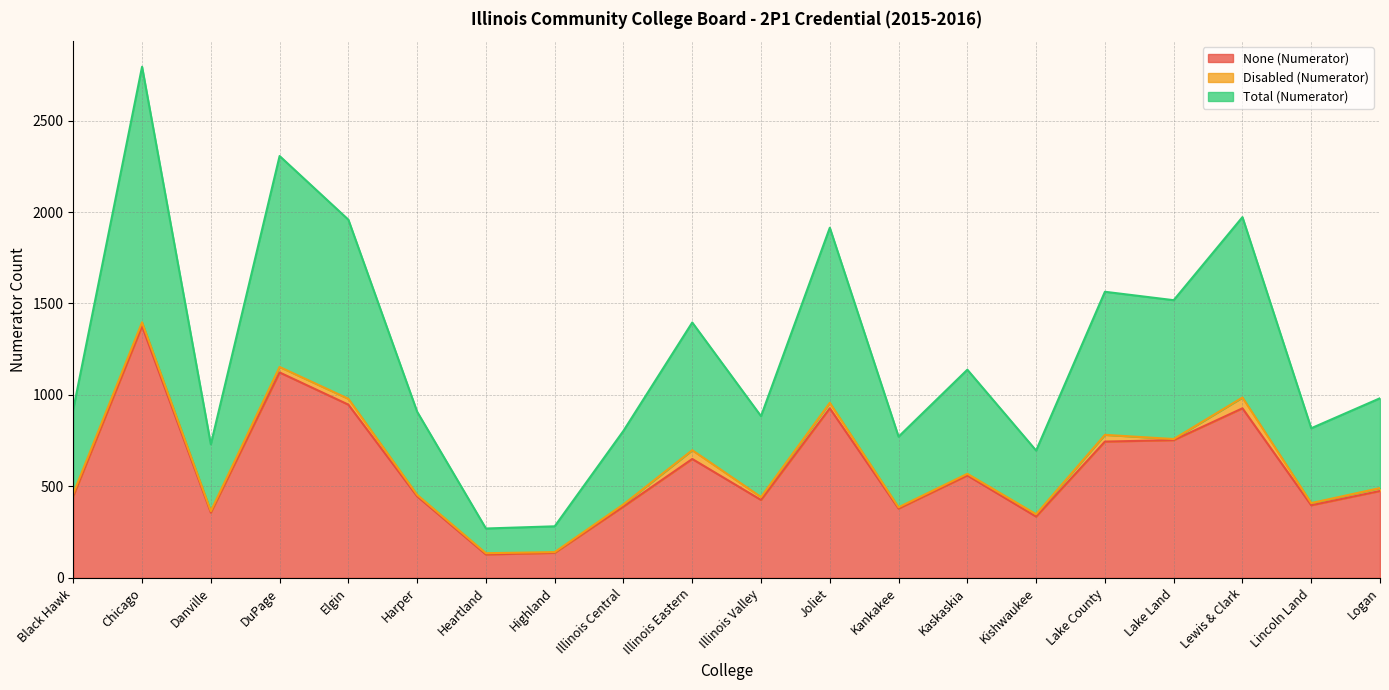

What is the label of the 17th point from the right?

DuPage